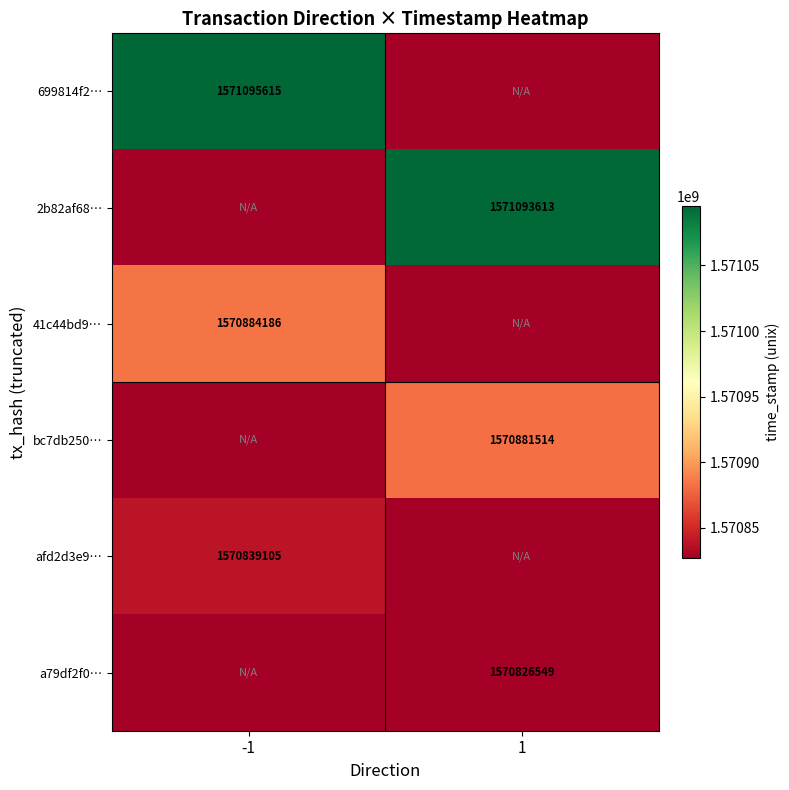

True or false: 41c44bd9… has a value of 598862605 at -1.

False